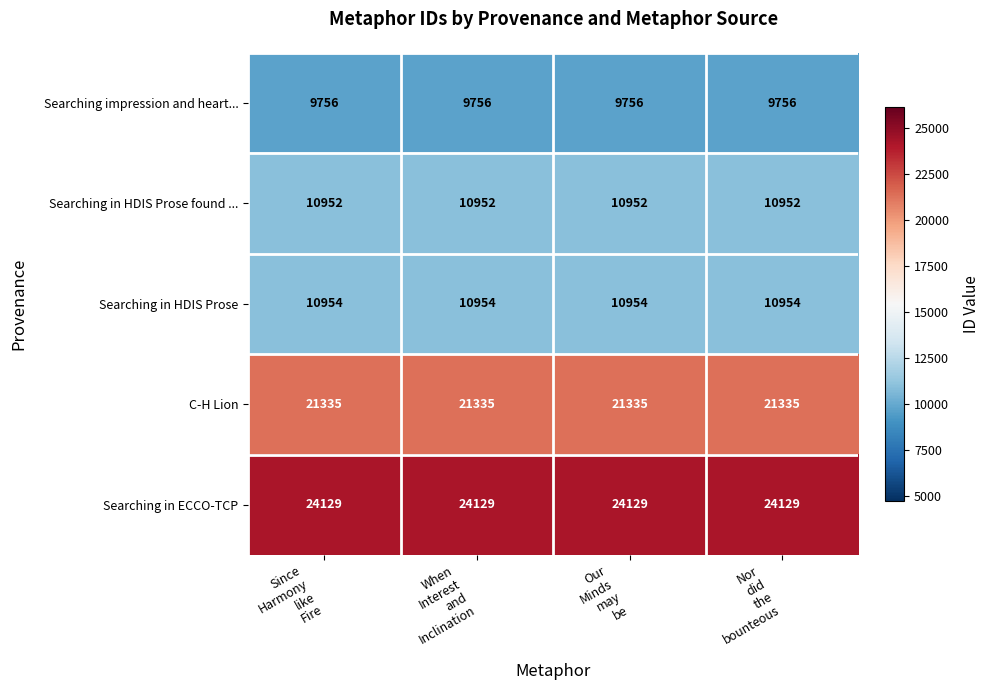

What is the lowest value of the Searching in HDIS Prose found ... series?

10952